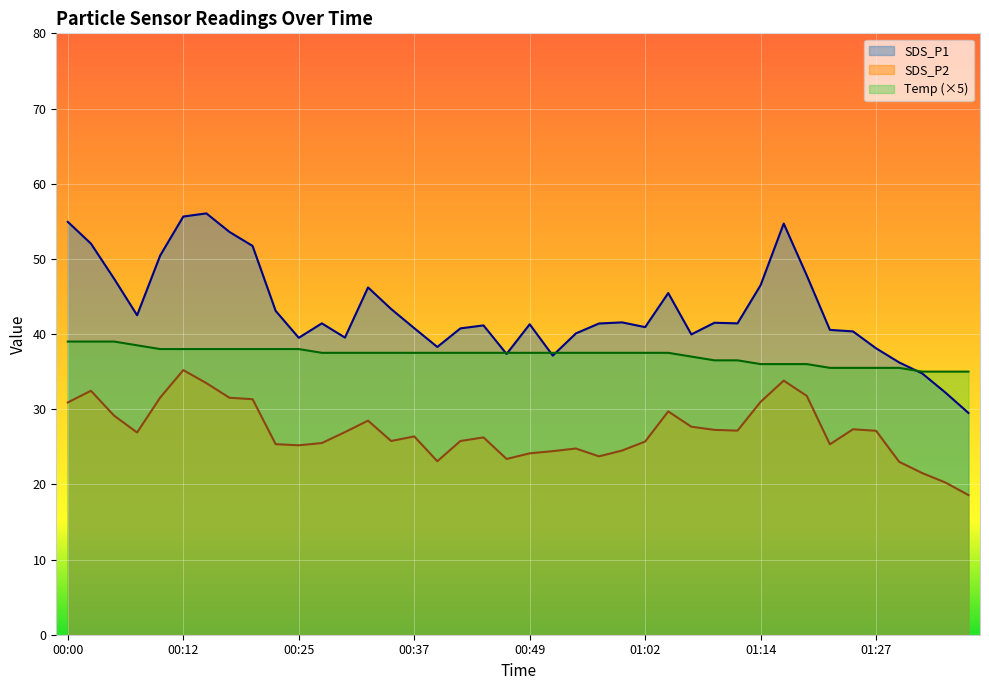

What is the label of the 35th point from the right?

00:12